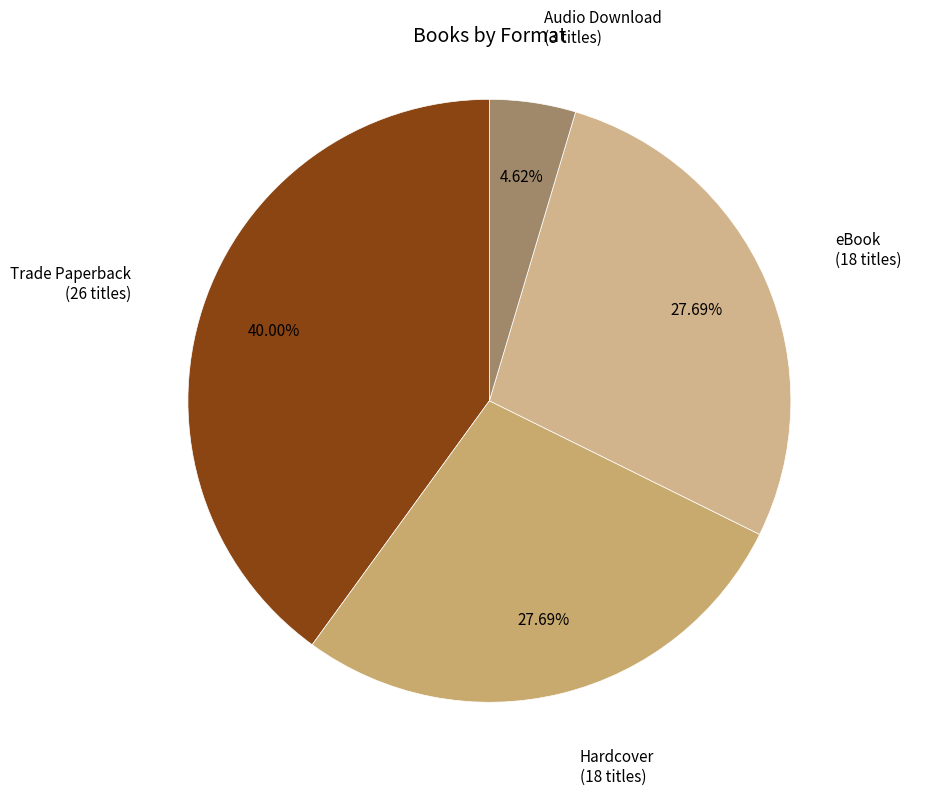

What is the total percentage of Hardcover and Trade Paperback?

67.7%